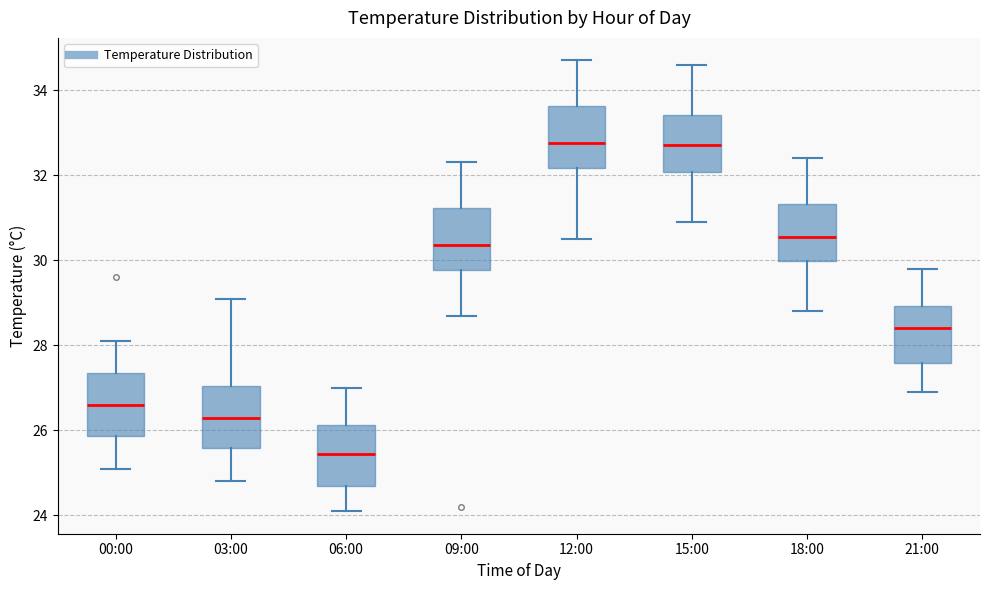

Which box has the lowest median line?

06:00